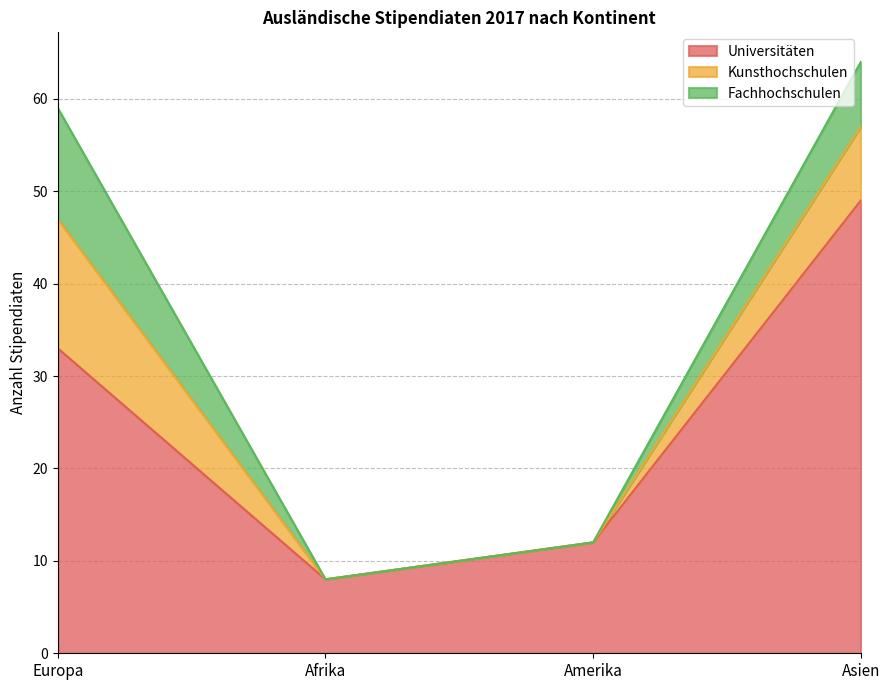

True or false: Fachhochschulen and Kunsthochschulen intersect in this chart.

False